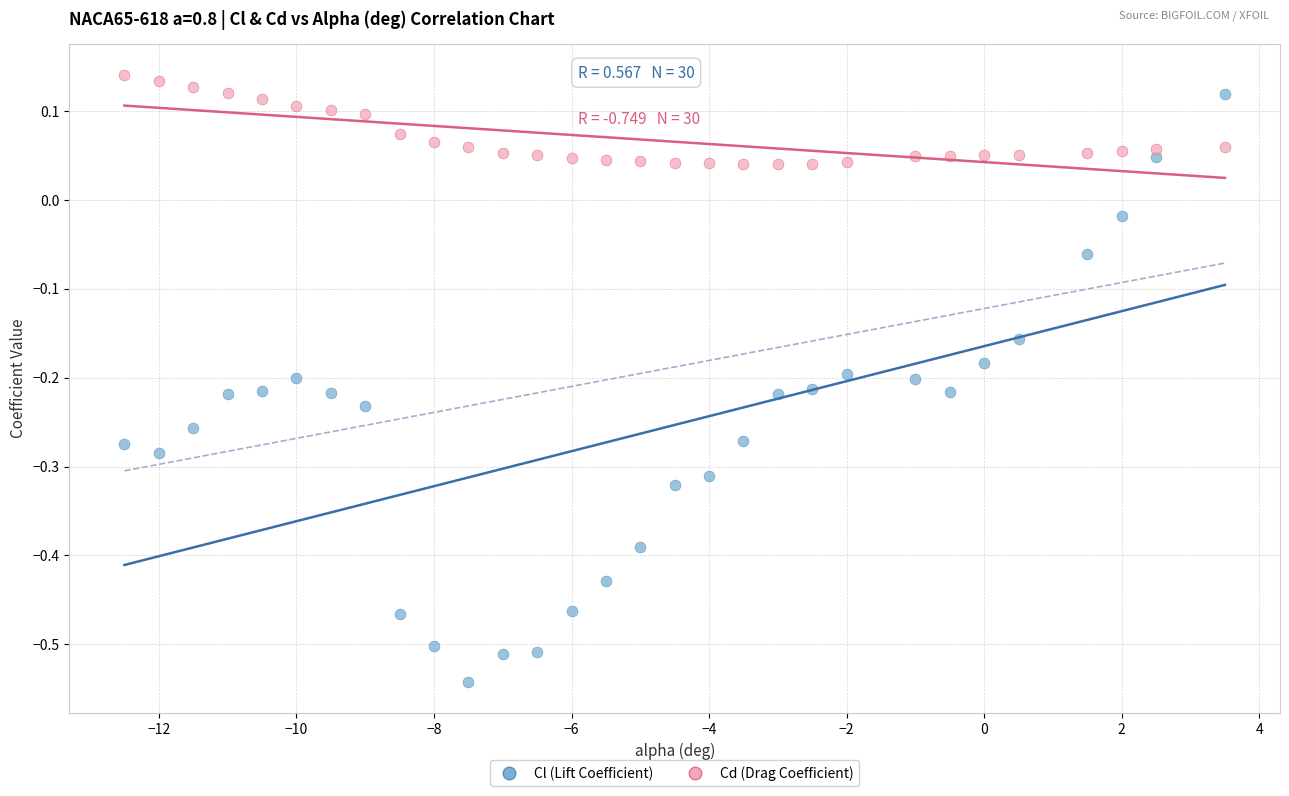

What are all the series names shown in the legend?

Cl (Lift Coefficient), Cd (Drag Coefficient)